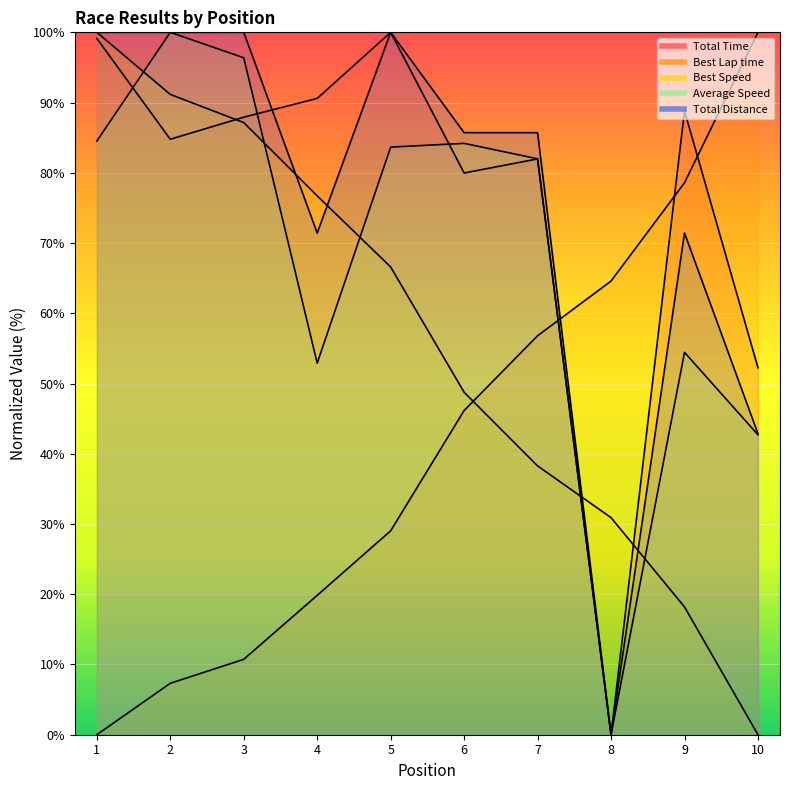

What are all the series names shown in the legend?

Total Time, Best Lap time, Best Speed, Average Speed, Total Distance